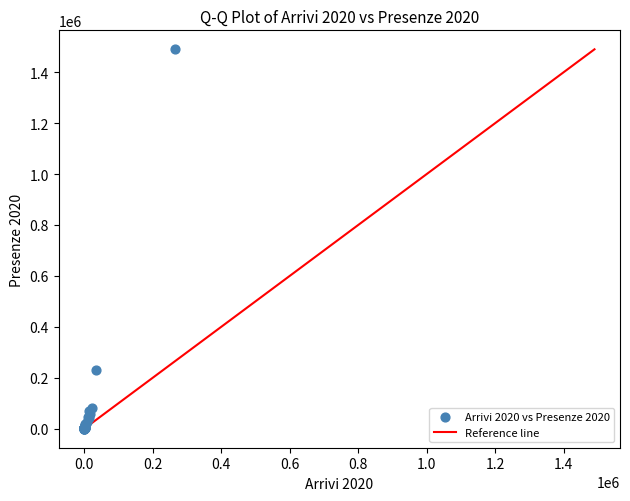

What Y value in the scatter plot is closest to 744812?

231707